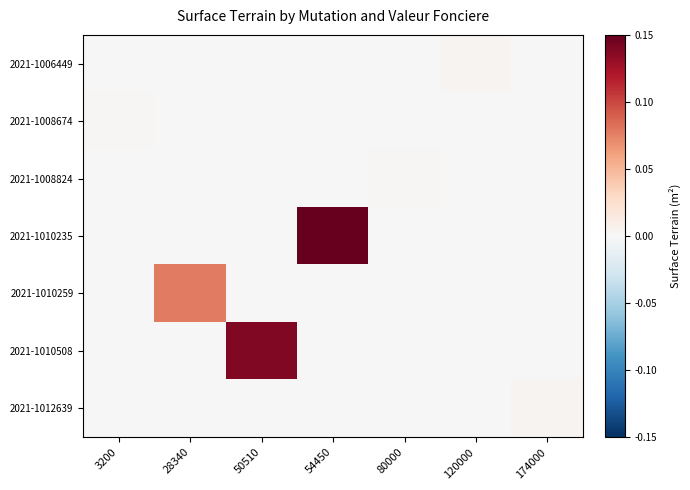

Rank the series at 174000 from highest to lowest value.

2021-1012639, 2021-1006449, 2021-1008674, 2021-1008824, 2021-1010235, 2021-1010259, 2021-1010508